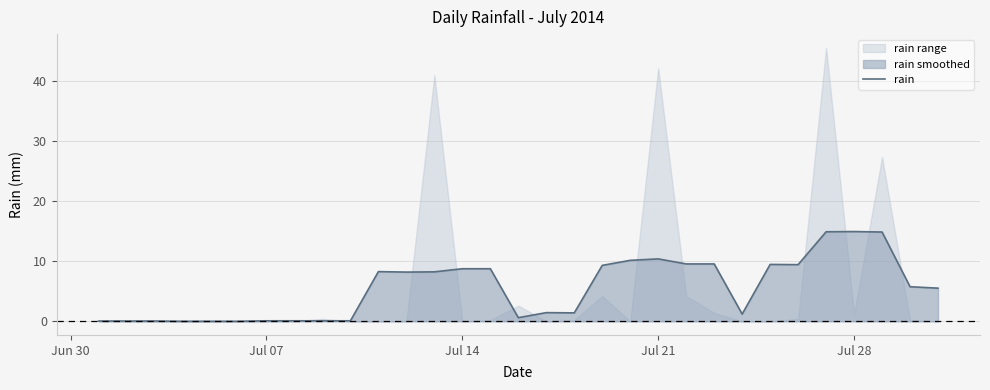

What is the sum of all values?

171.3